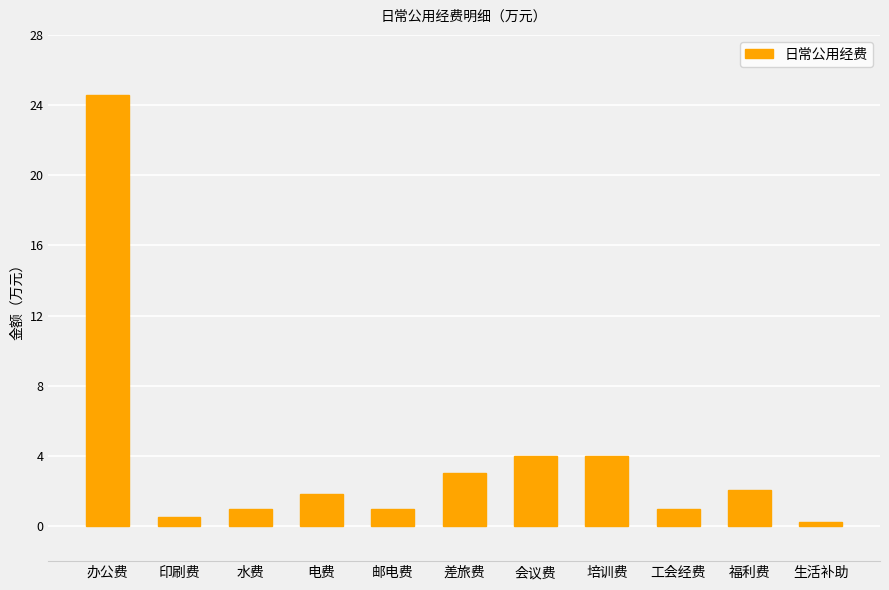

What is the label of the 7th bar from the left?

会议费